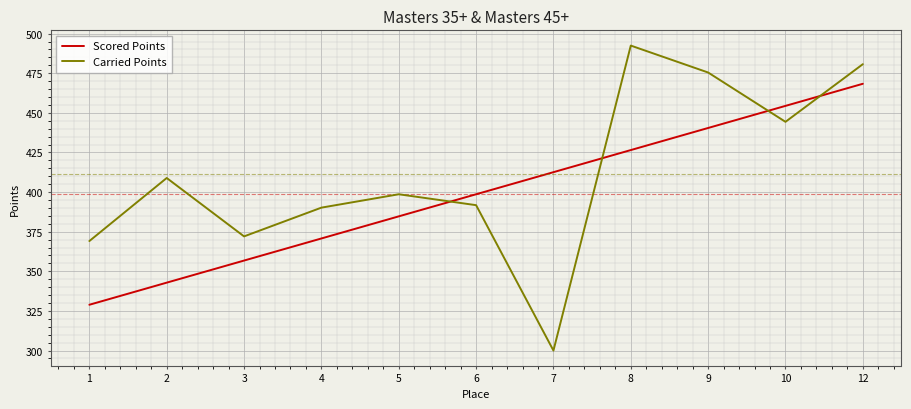

What is the total value across all series at 10?

898.7